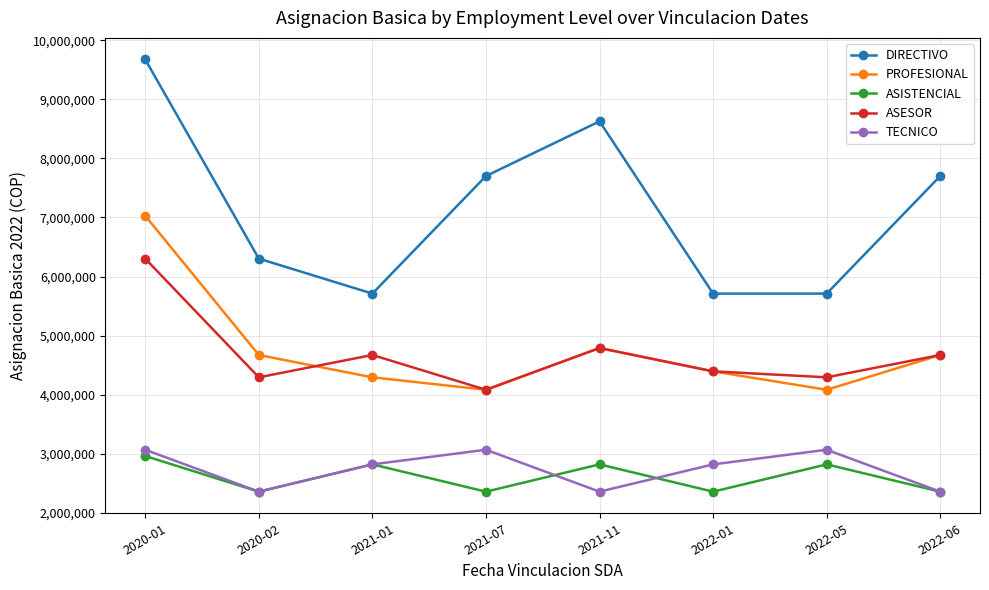

Count the number of categories in the chart.

8